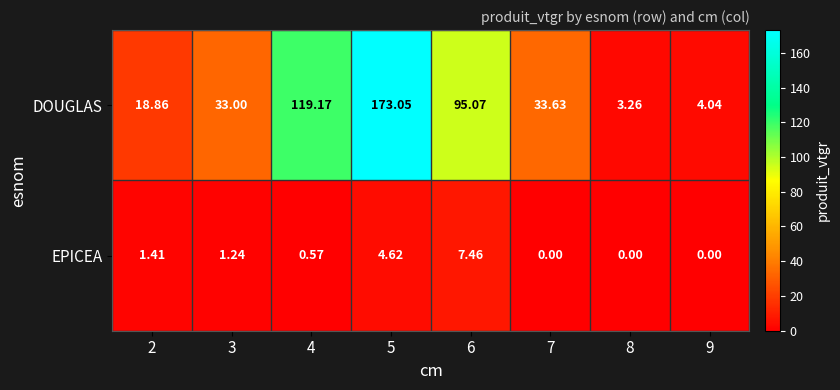

Which series has the largest range (max minus min)?

DOUGLAS